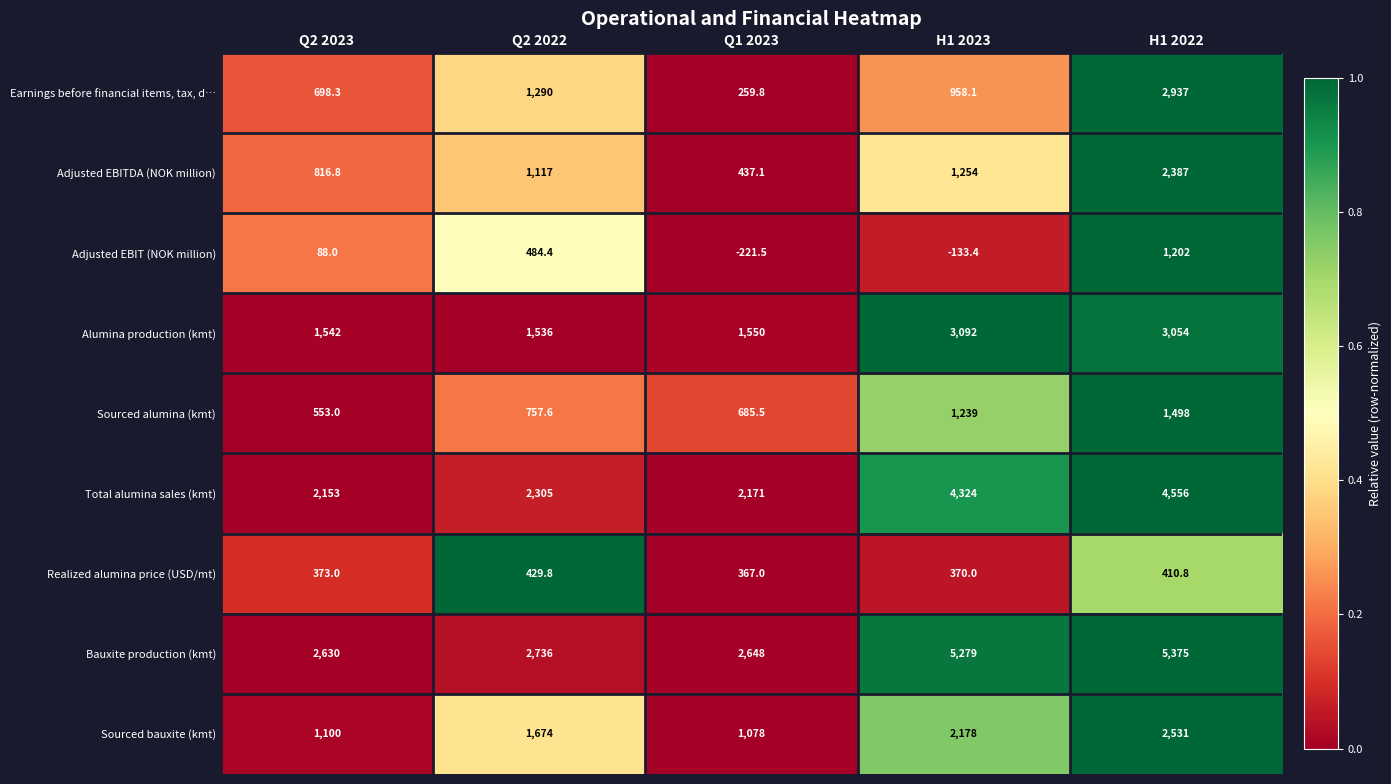

The value of Realized alumina price (USD/mt) at Q2 2023 is 231.6. True or false?

False